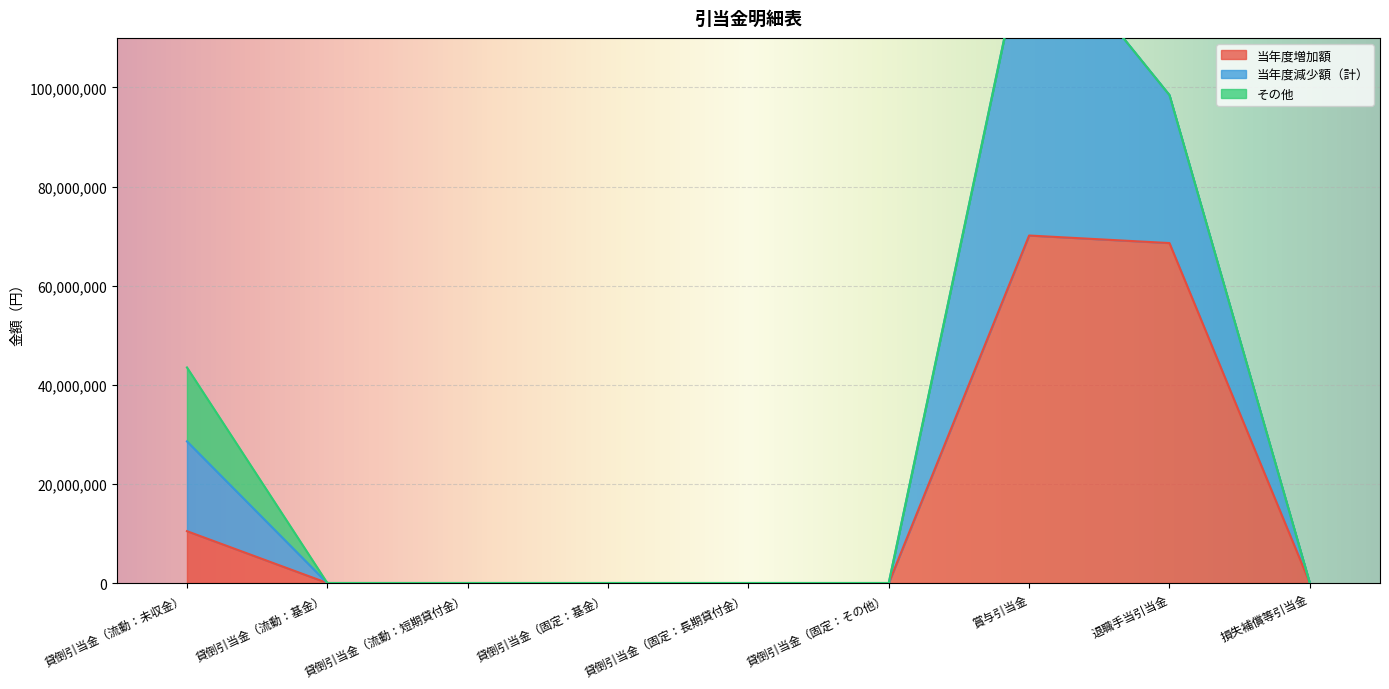

Which category has the highest value across all series?

賞与引当金